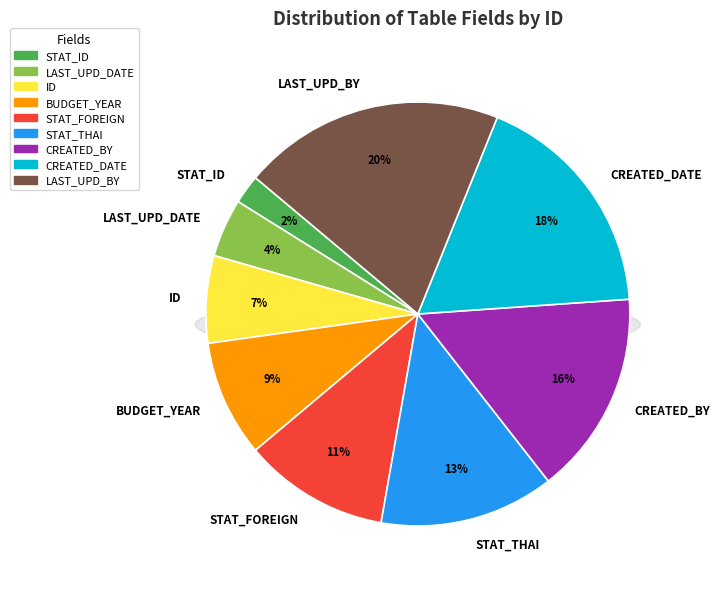

Which has a higher value, LAST_UPD_BY or STAT_THAI?

LAST_UPD_BY